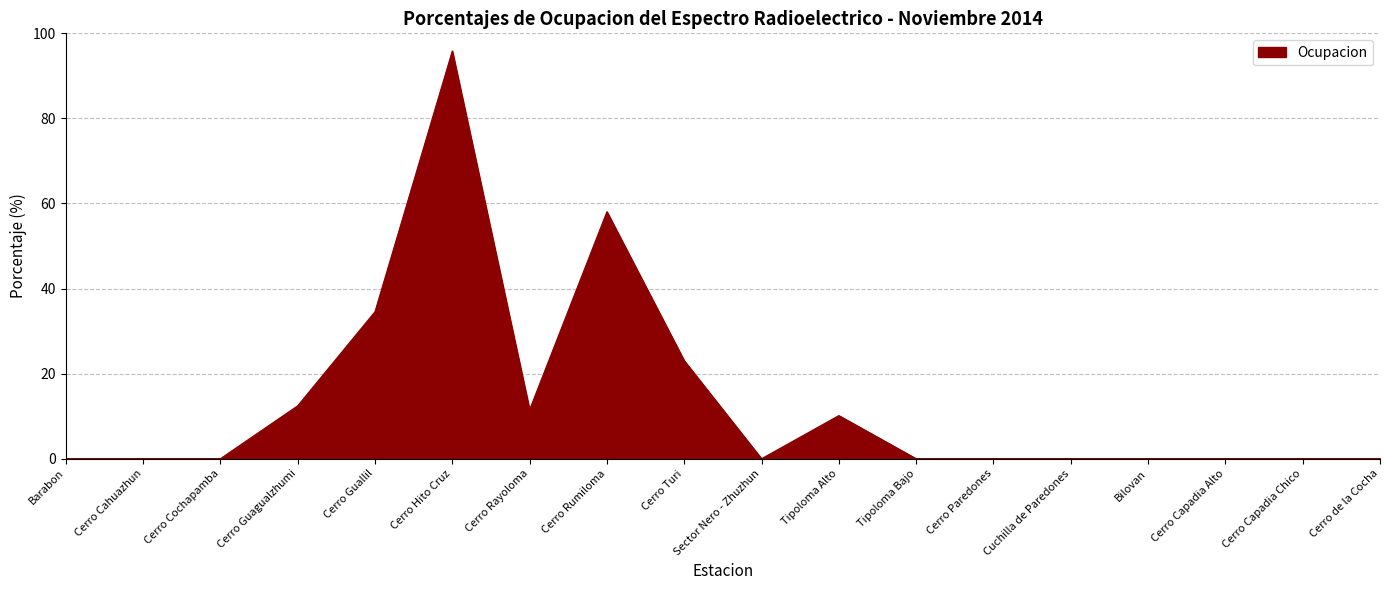

What position from the right is Cerro Turi?

10